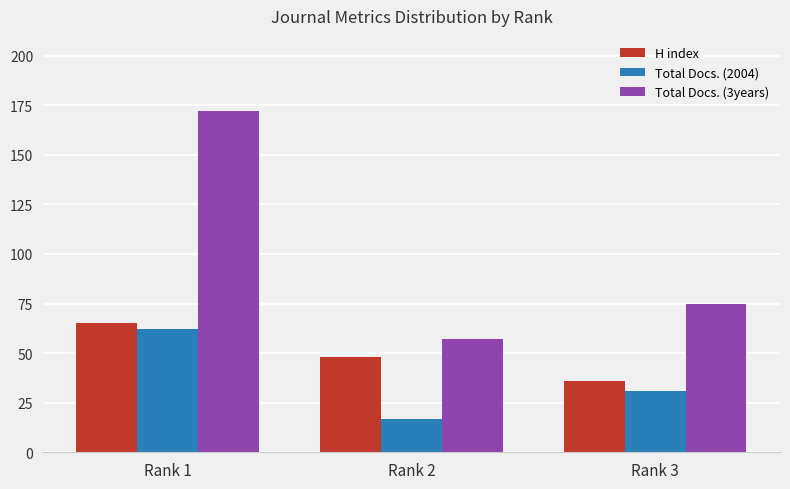

Reading right to left, transcribe all the data shown in this chart.

H index: Rank 3=36	Rank 2=48	Rank 1=65
Total Docs. (2004): Rank 3=31	Rank 2=17	Rank 1=62
Total Docs. (3years): Rank 3=75	Rank 2=57	Rank 1=172